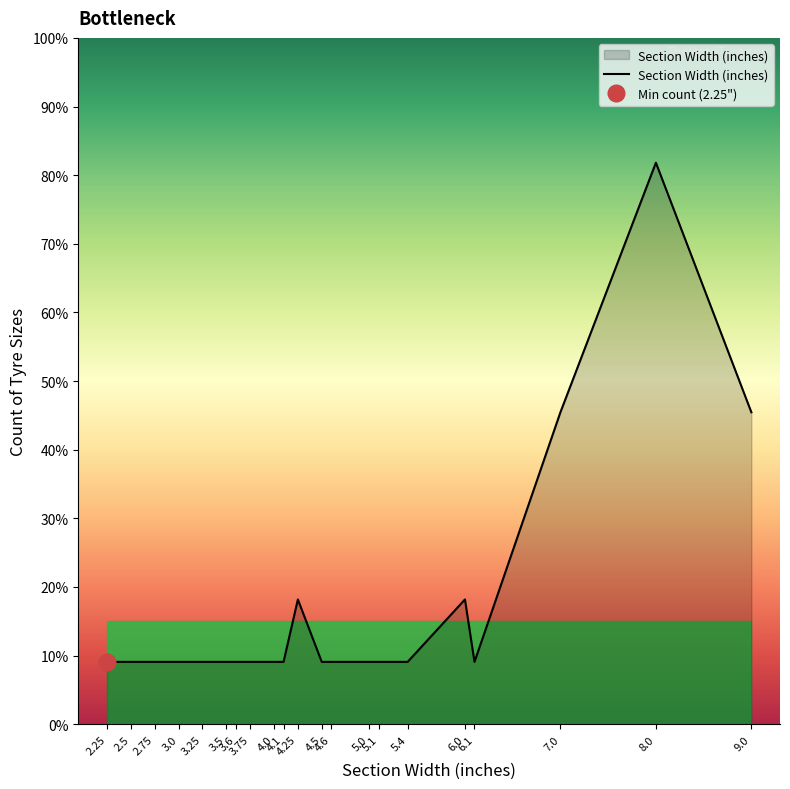

What is the average value?

2